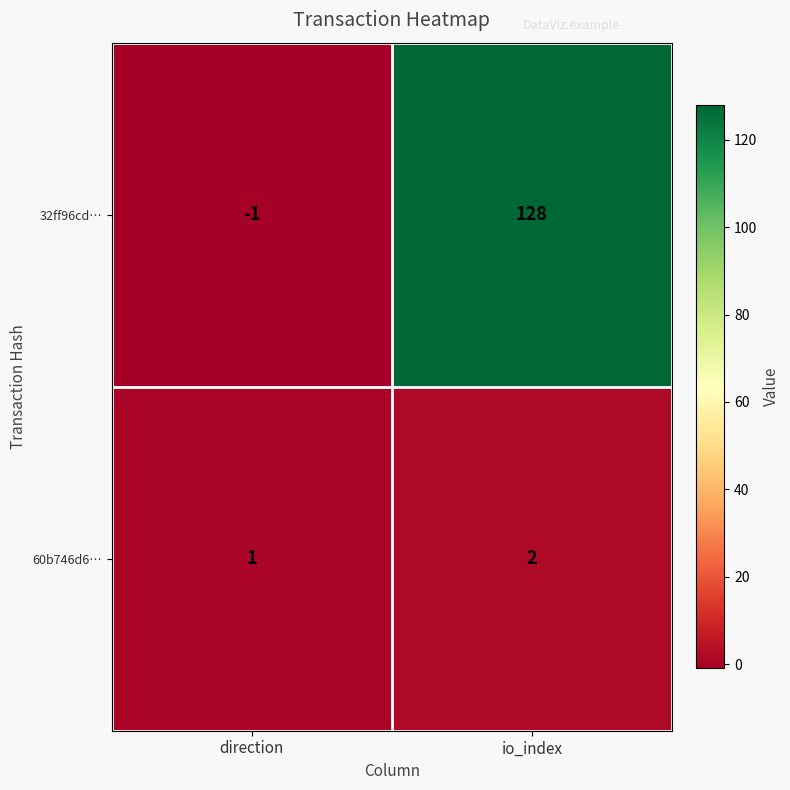

At which category does the chart reach its peak across all series?

io_index